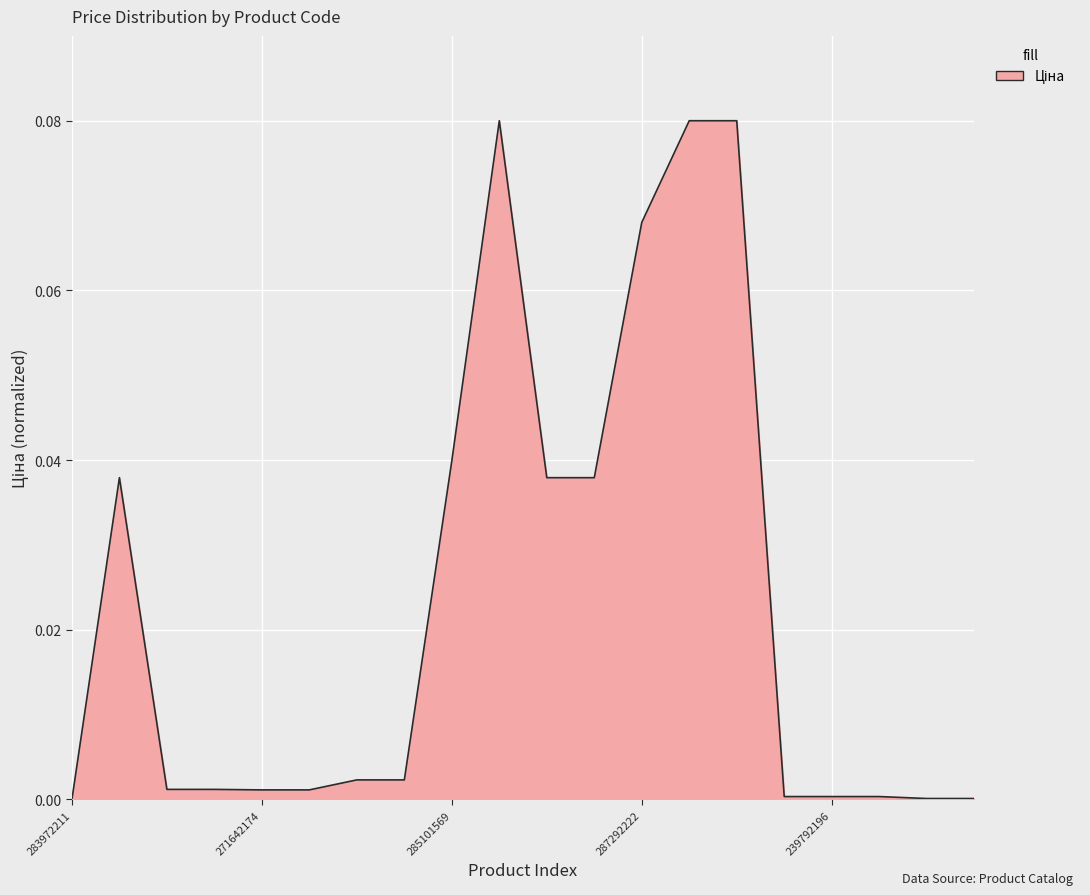

How many lines are shown in the chart?

1